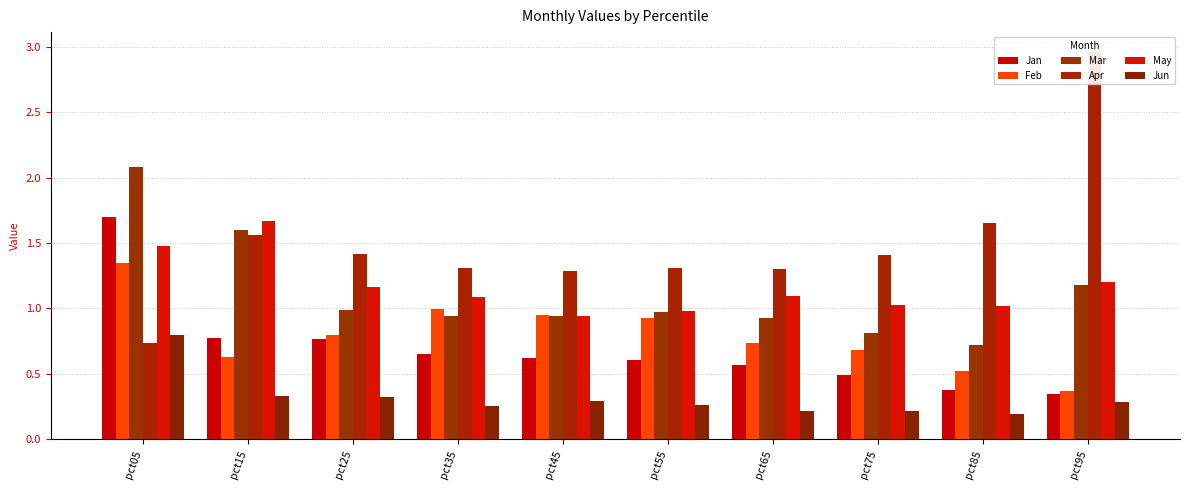

Which label corresponds to the largest value in the chart?

pct95